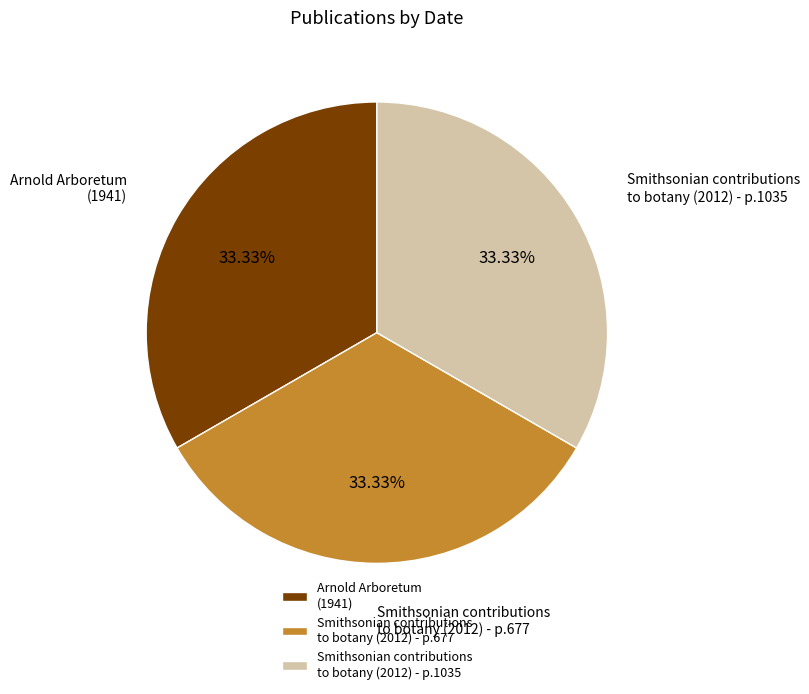

Does Smithsonian contributions to botany (2012) - p.1035 account for over 50% of the chart?

No